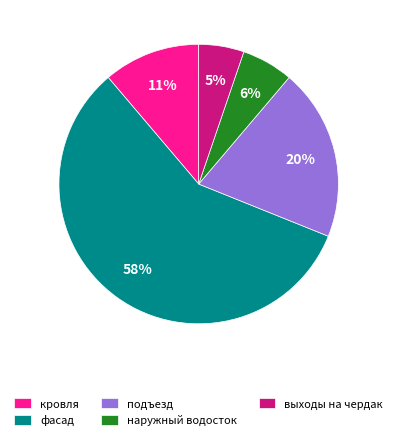

Combined, do подъезд and кровля account for over 50%?

No